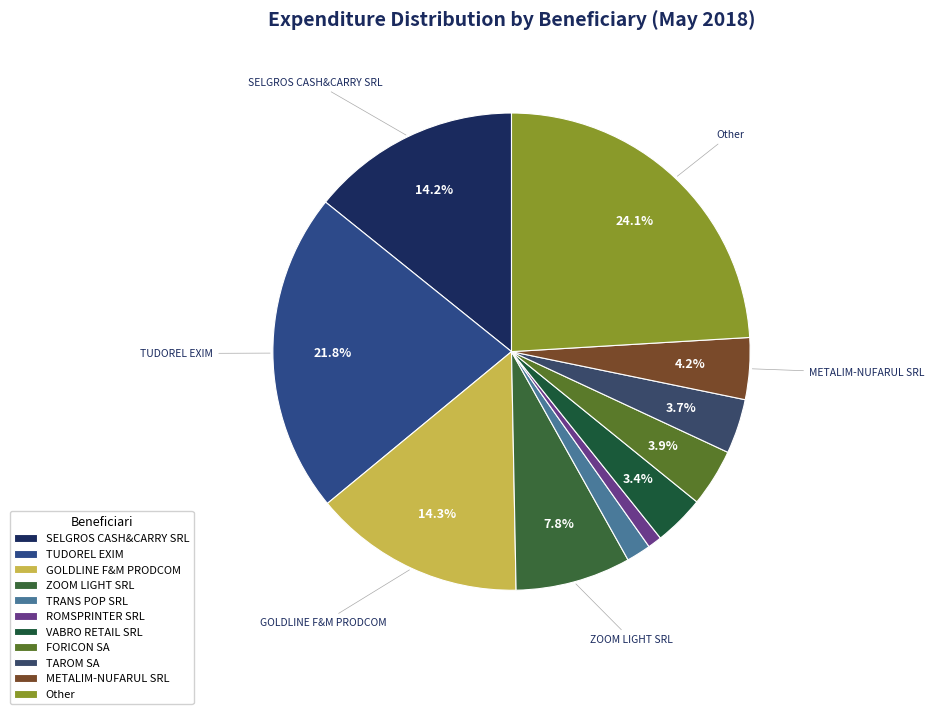

Combined, do SELGROS CASH&CARRY SRL and GOLDLINE F&M PRODCOM account for over 50%?

No